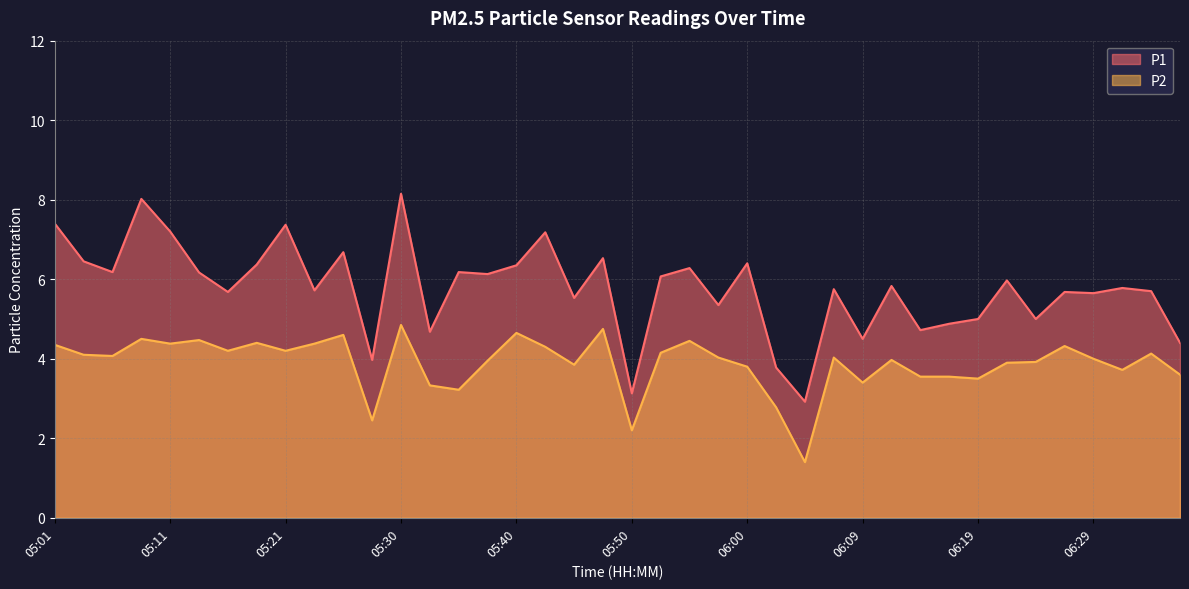

Is it true that P1 equals 5.7 at 06:34?

True